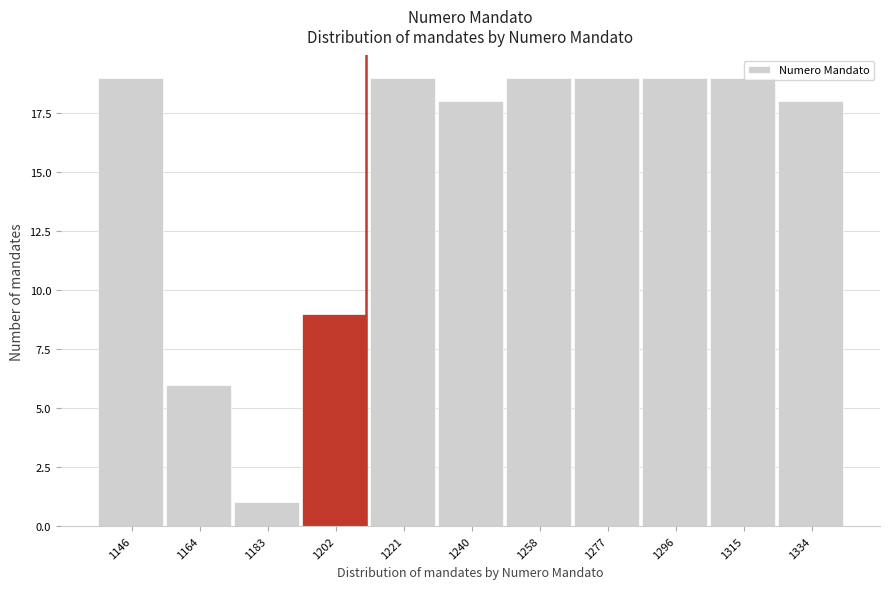

Reading right to left, transcribe all the data shown in this chart.

18	19	19	19	19	18	19	9	1	6	19